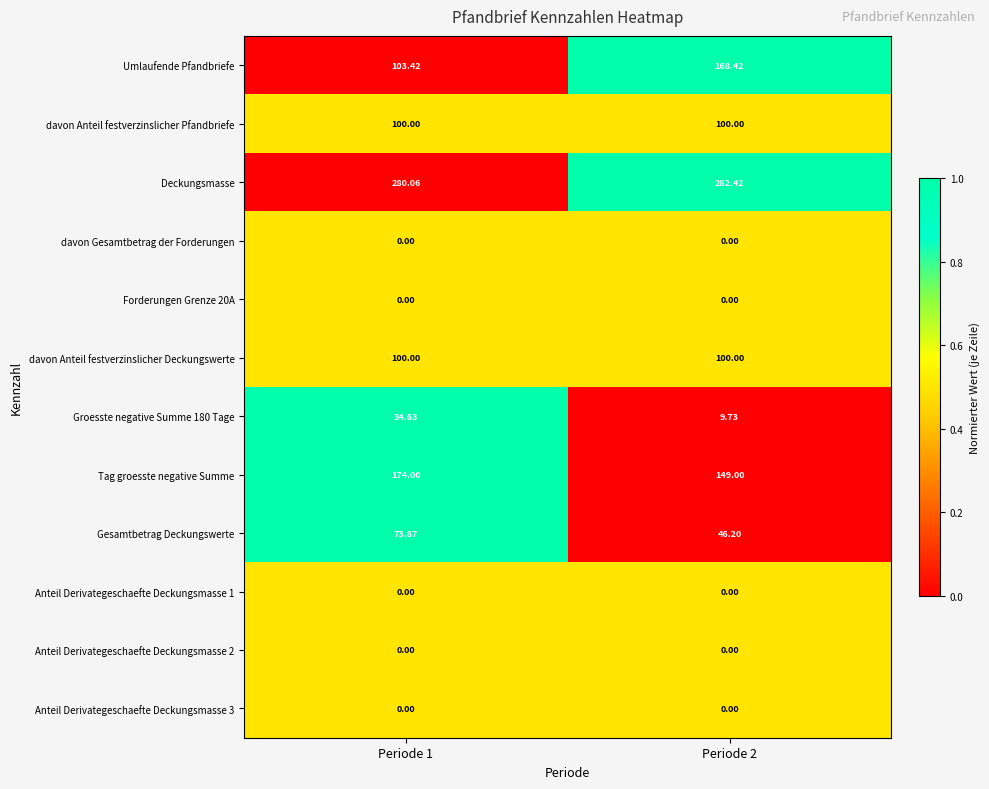

Which series has the largest total across all categories?

Deckungsmasse